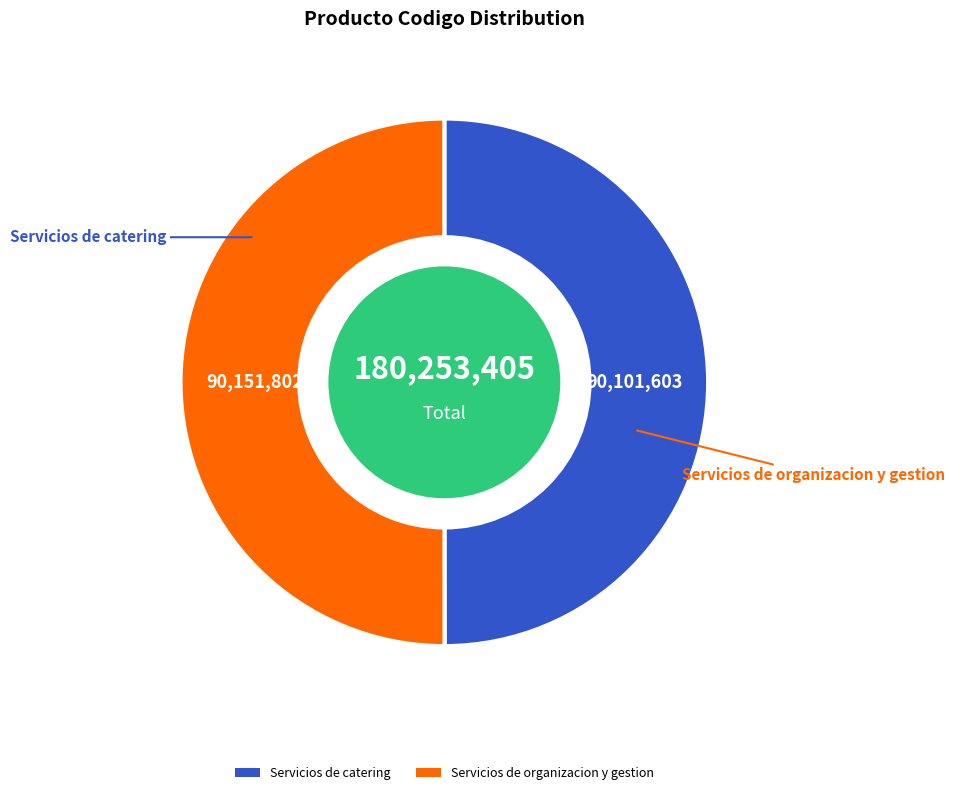

Is the sum of Servicios de catering and Servicios de organizacion y gestion greater than half?

Yes